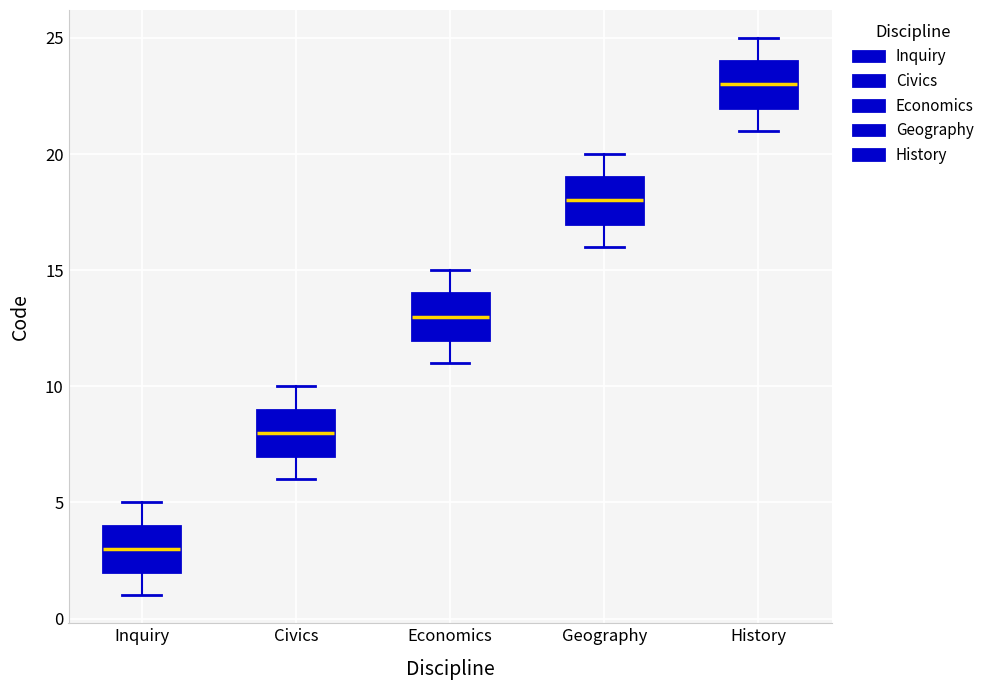

Where does the lower whisker of the box for Economics end on the y-axis? The values are not printed on the chart, so give them approximately, as read against the axis.

11